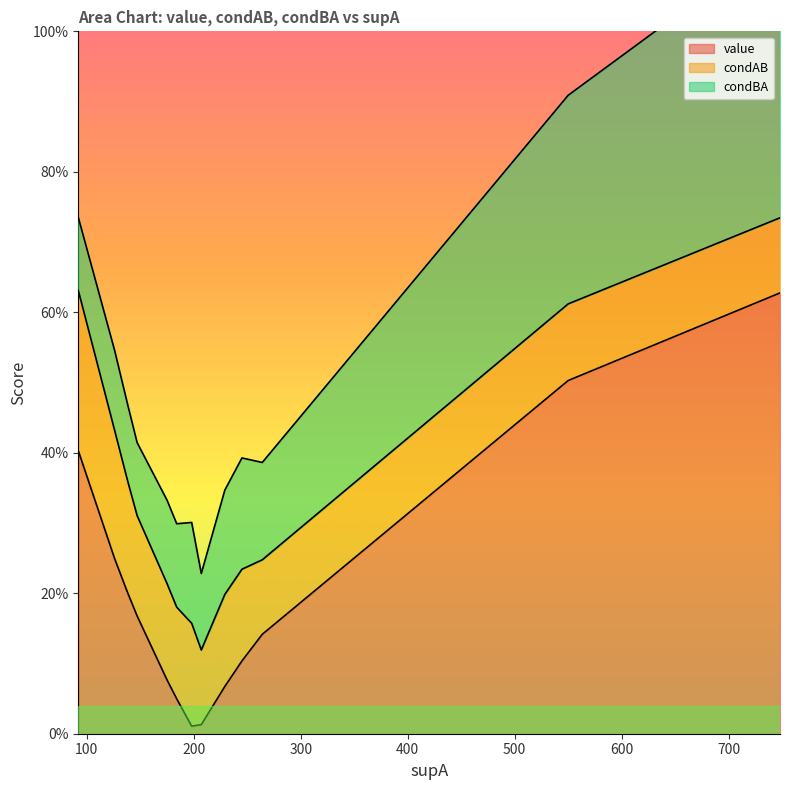

How many lines are shown in the chart?

3